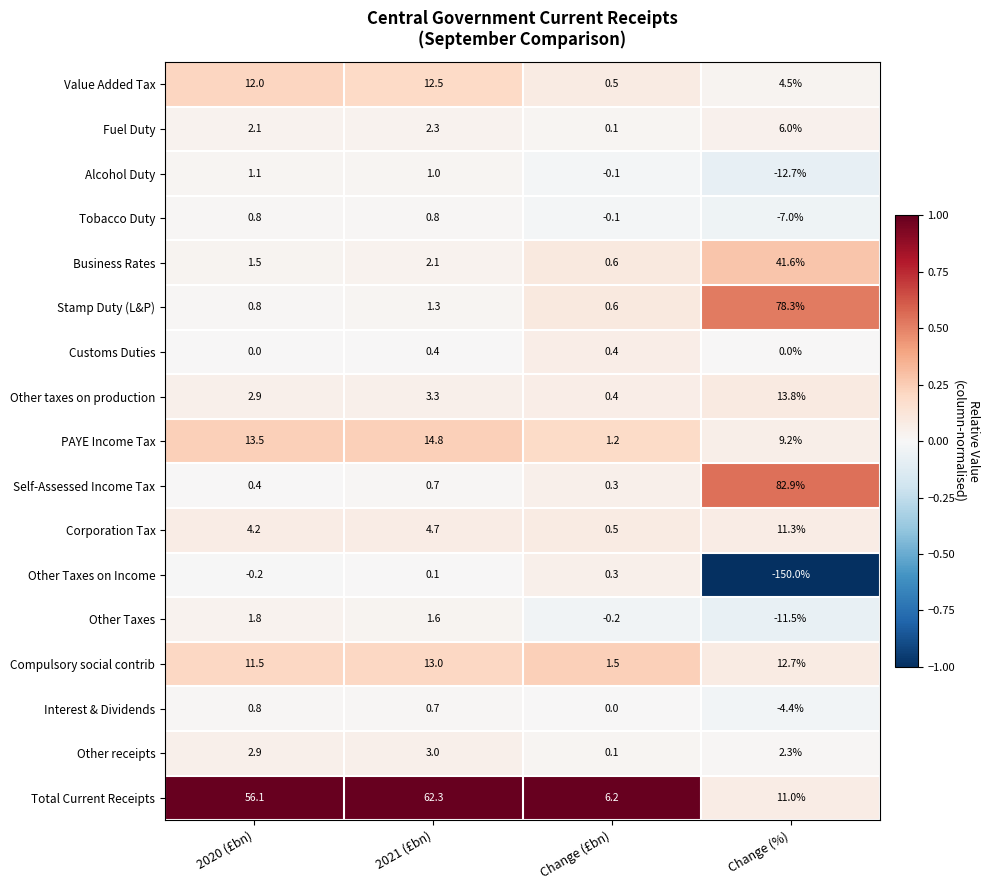

What value does the Other taxes on production series have at Change (£bn)?

0.4